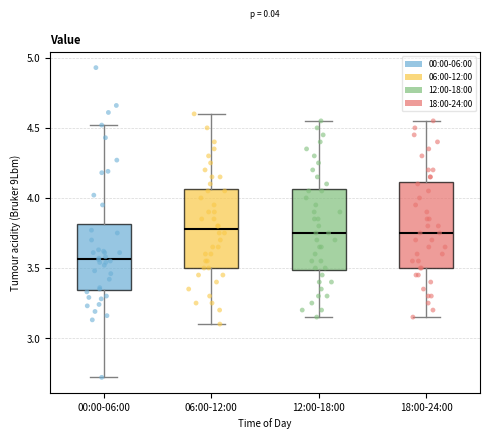

Reading left to right, transcribe this box plot: for each box, give where its median line is, the range the box spans, and where its two whiskers end, as read against the y-axis. The values are not printed on the chart, so give them approximately, as read against the axis.

00:00-06:00: median 3.55, box 3.35 to 3.80, whiskers 2.70 to 4.50
06:00-12:00: median 3.80, box 3.50 to 4.05, whiskers 3.10 to 4.60
12:00-18:00: median 3.75, box 3.50 to 4.05, whiskers 3.15 to 4.55
18:00-24:00: median 3.75, box 3.50 to 4.10, whiskers 3.15 to 4.55